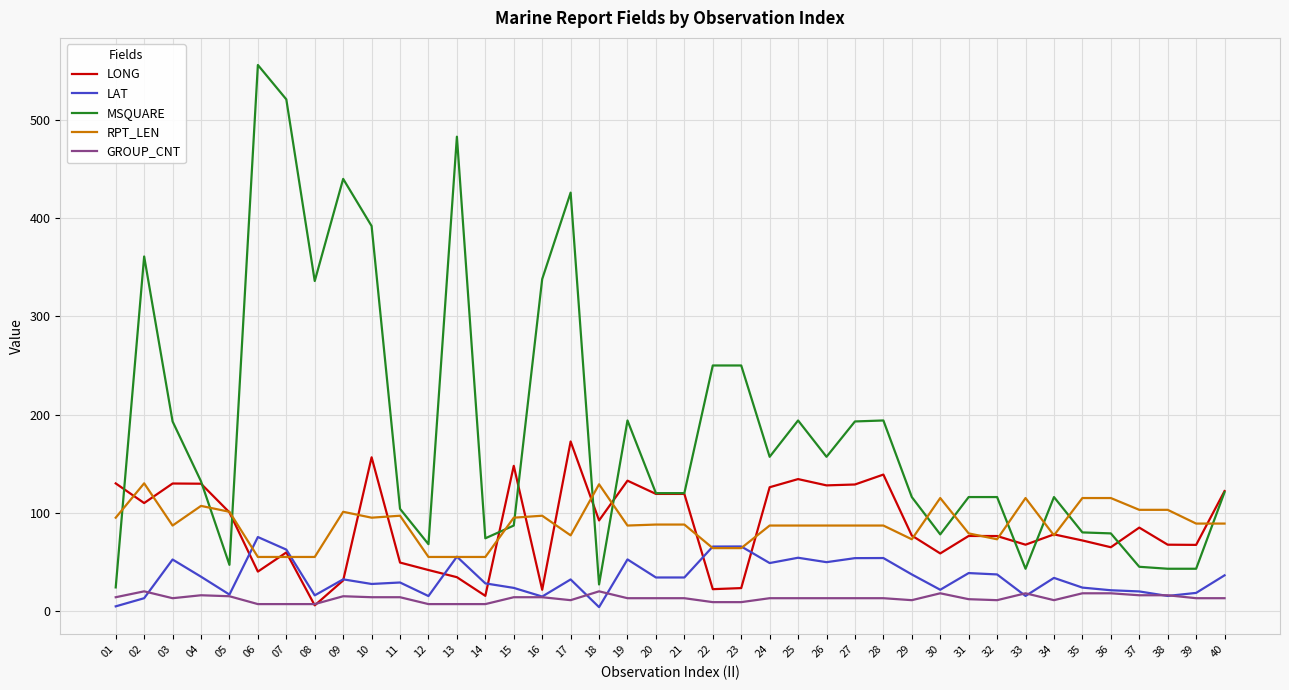

Is the value of RPT_LEN at 30 greater than the value of LONG at 37?

Yes